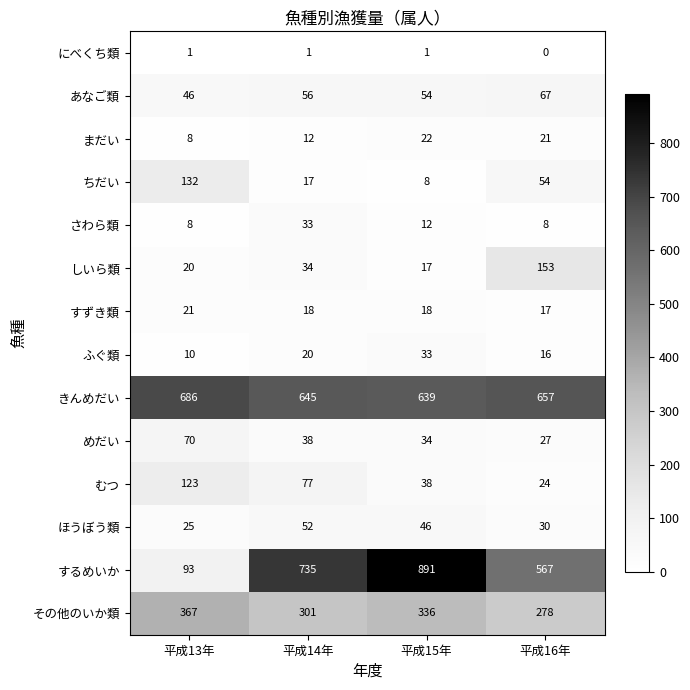

At which category is the sum across all series the highest?

平成15年